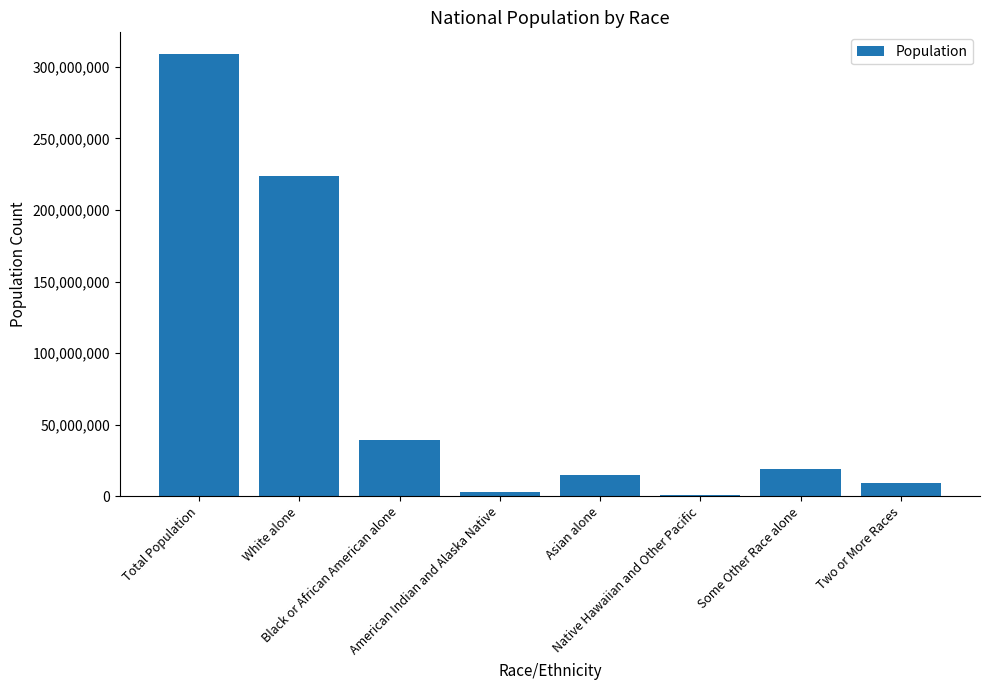

What is the greatest value displayed?

308745538